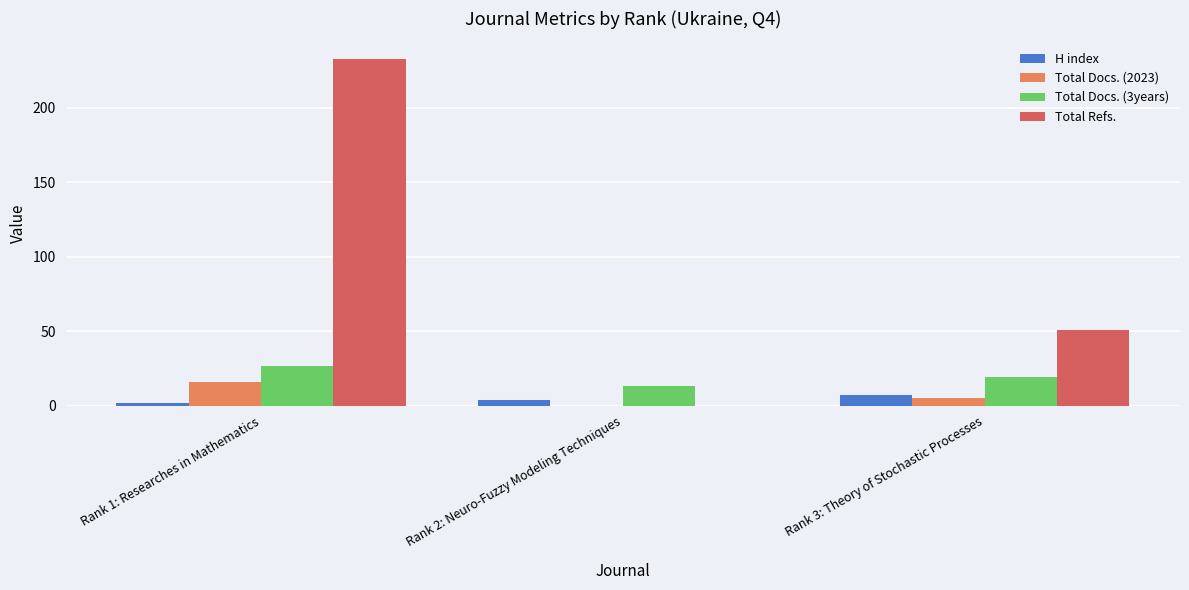

Between Rank 1: Researches in Mathematics and Rank 2: Neuro-Fuzzy Modeling Techniques, which series saw the biggest shift?

Total Refs.